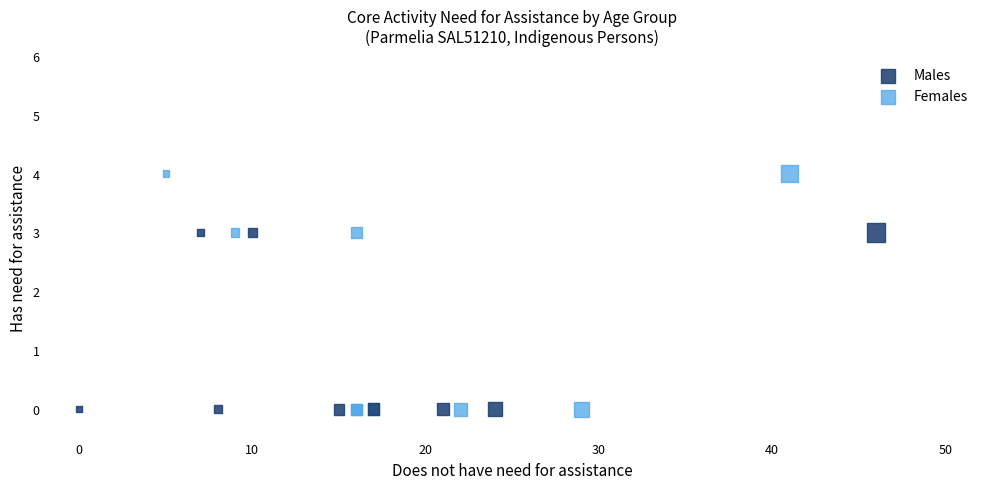

Which series has the widest spread of Y values?

Females